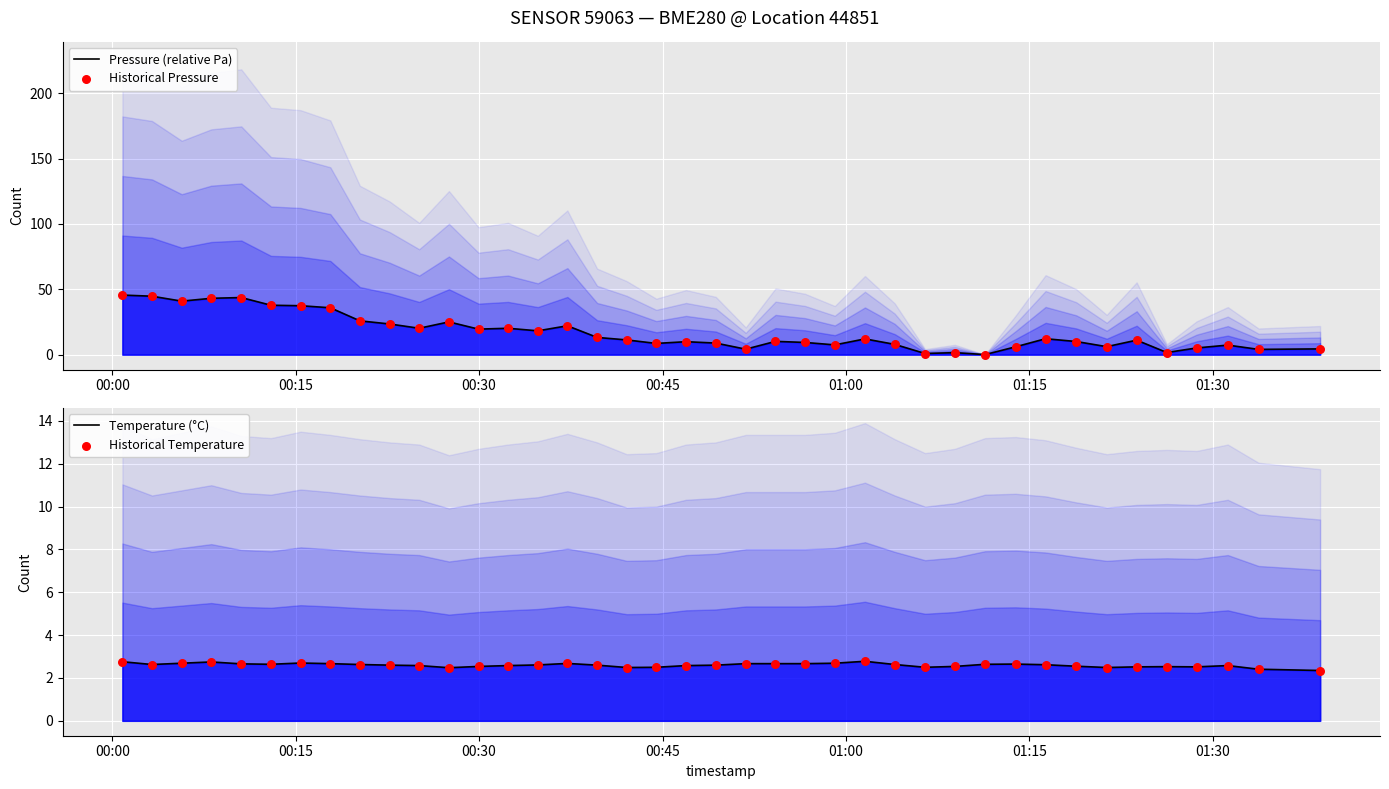

Is the value of Temperature (°C) at 14 greater than the value of Pressure (relative Pa) at 15?

No